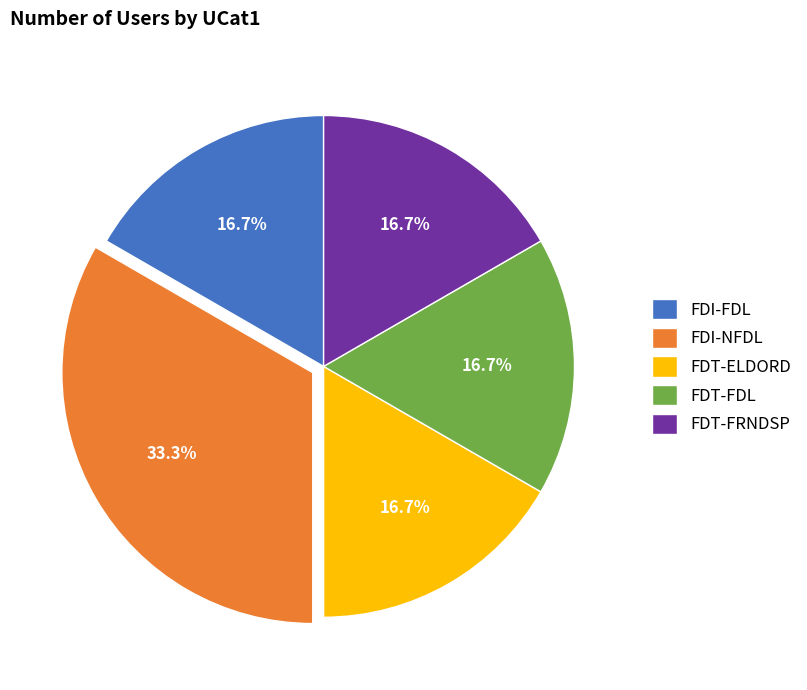

Between FDI-NFDL and FDT-FRNDSP, which is larger?

FDI-NFDL